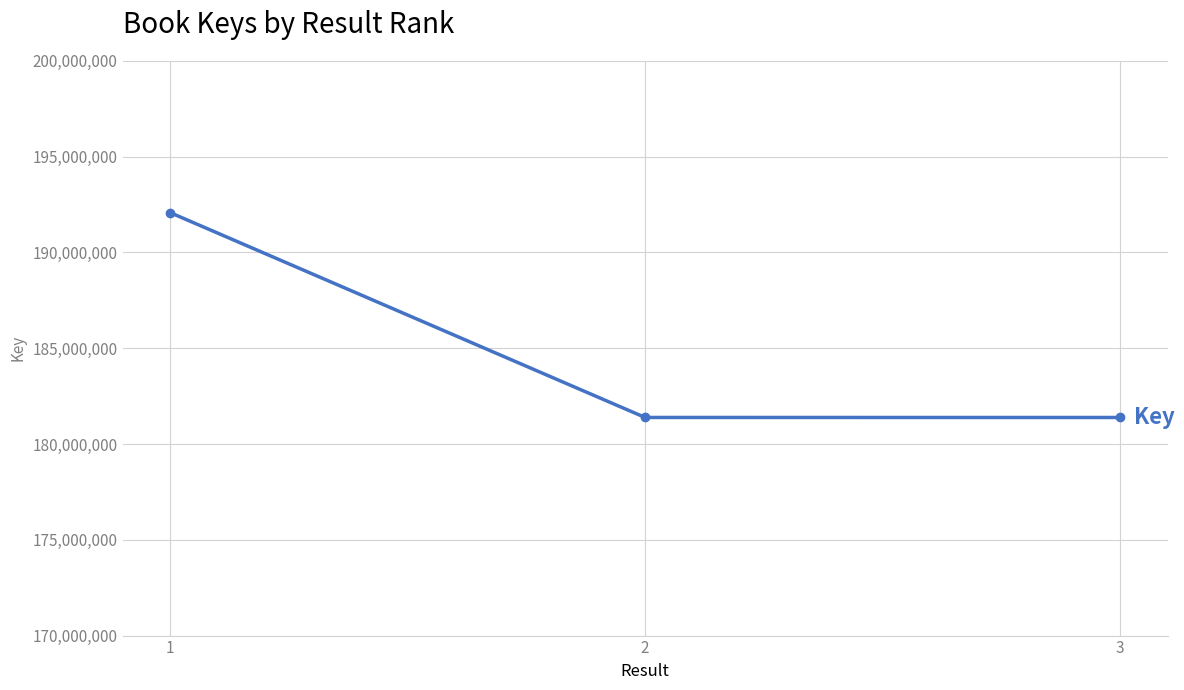

True or false: the data shows 313177384 at 2.

False